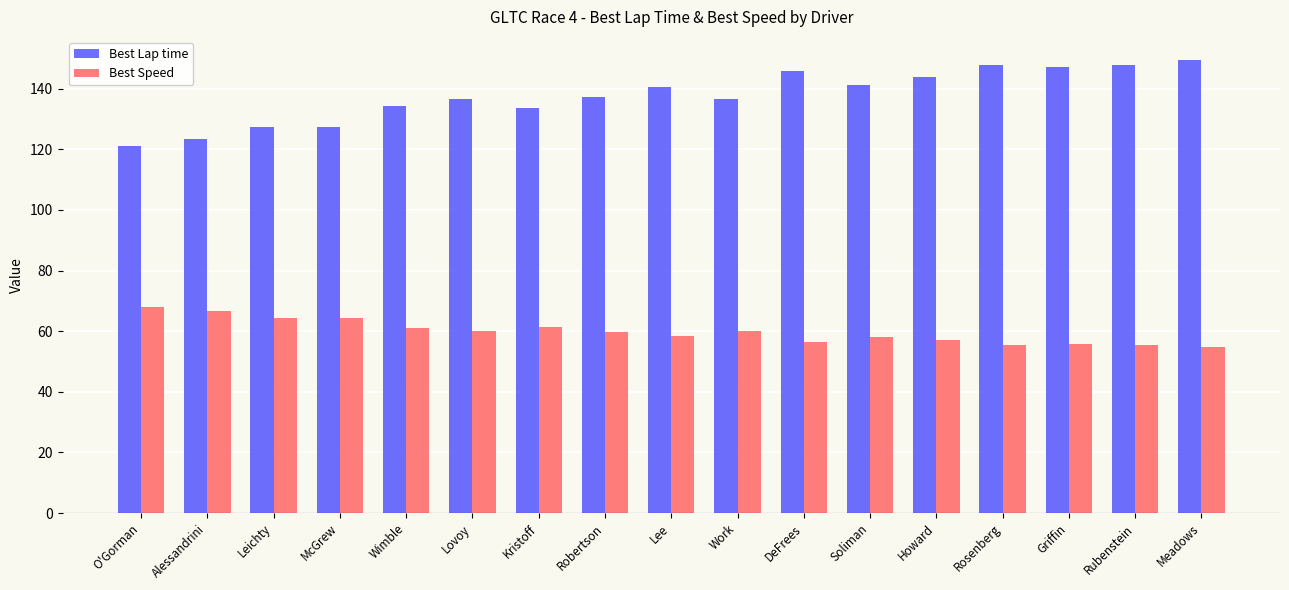

True or false: Best Lap time has a value of 134.4 at Wimble.

True